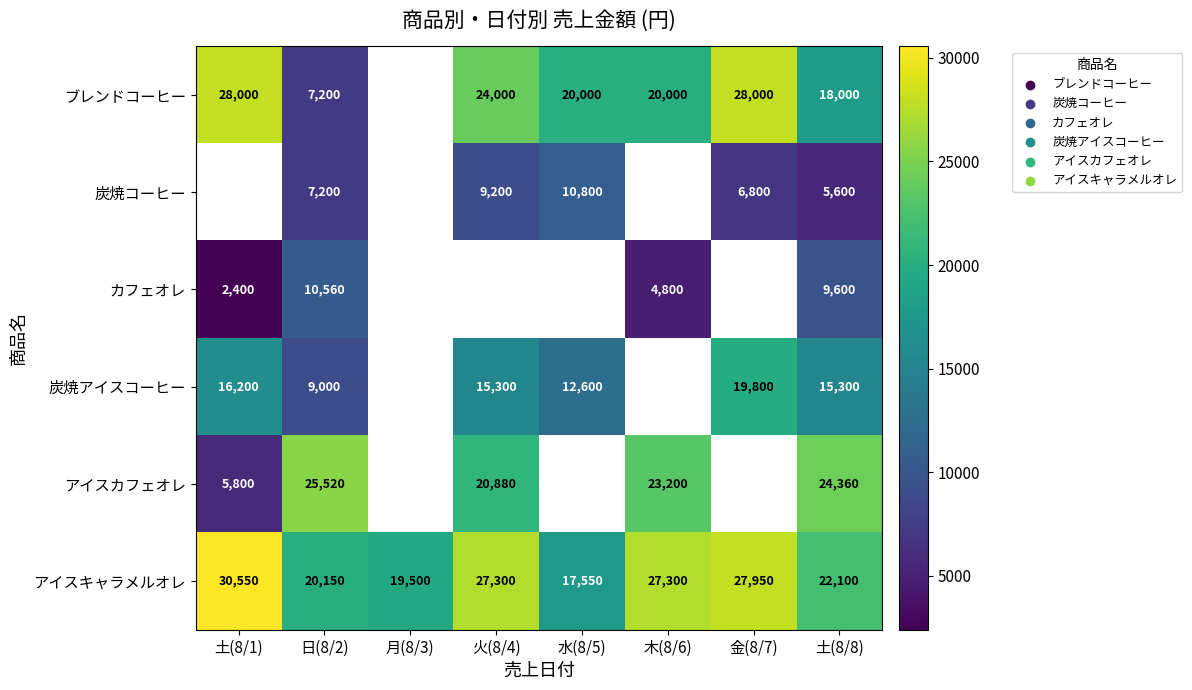

Is it true that アイスキャラメルオレ equals 14547.7 at 土(8/8)?

False